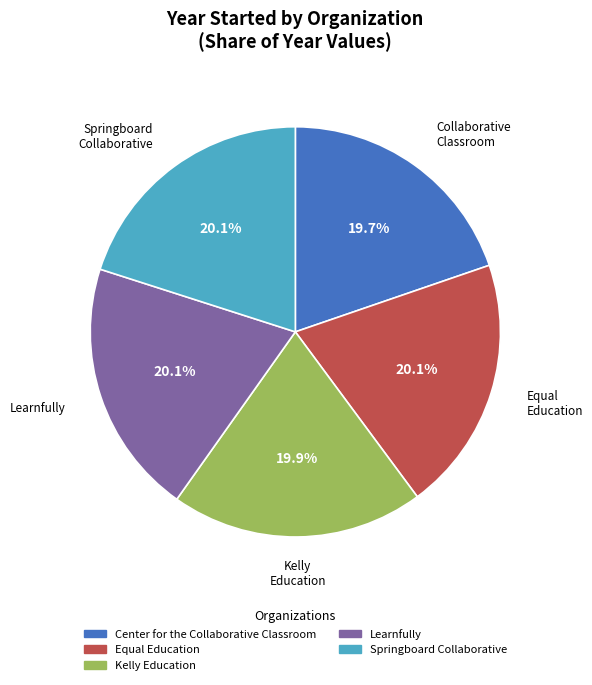

What percentage is NOT represented by Learnfully?

79.9%